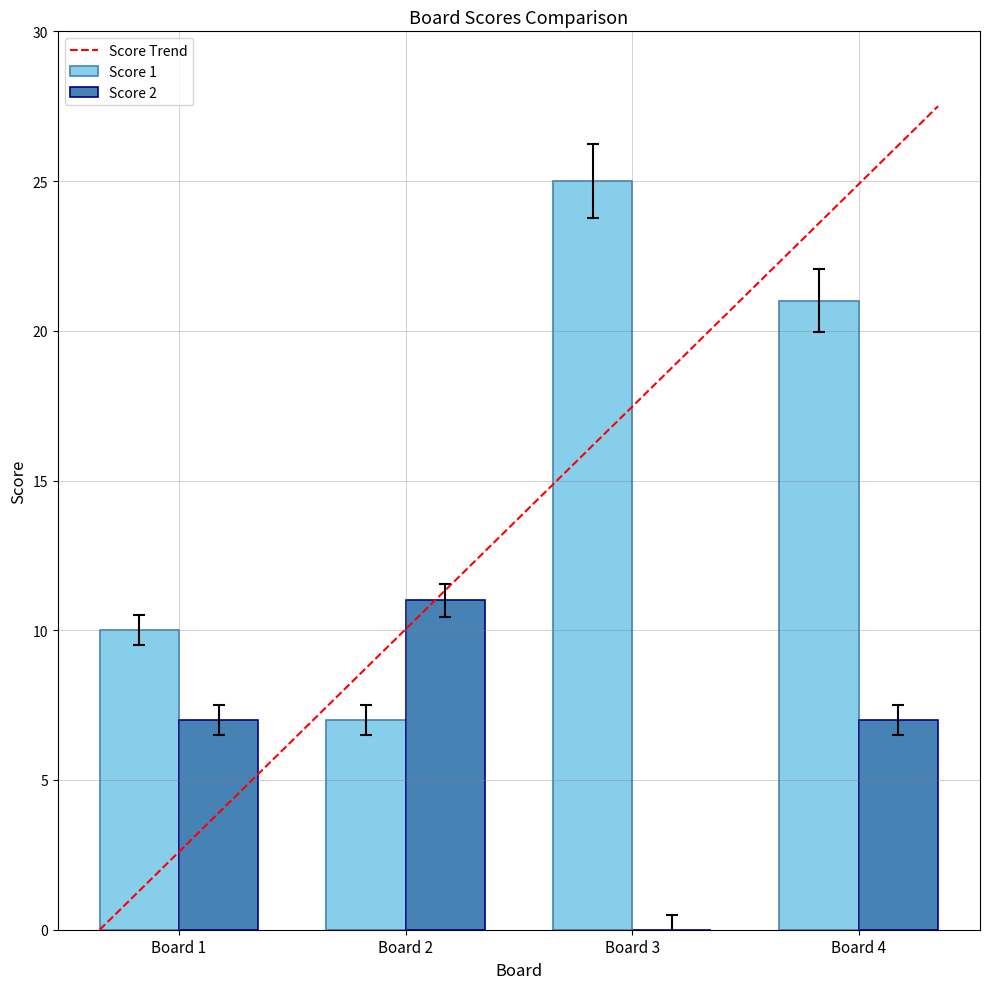

What is the sum of all Score 1 values?

63